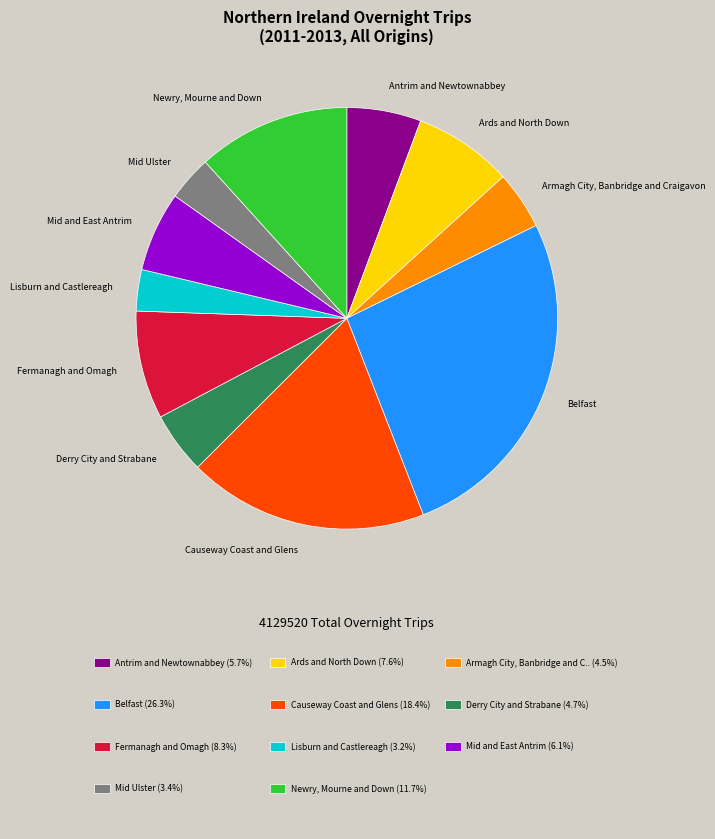

Is Antrim and Newtownabbey the majority of the pie?

No